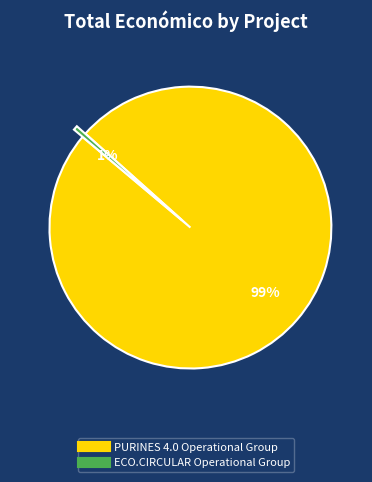

To the nearest percent, what is the average slice percentage?

50%